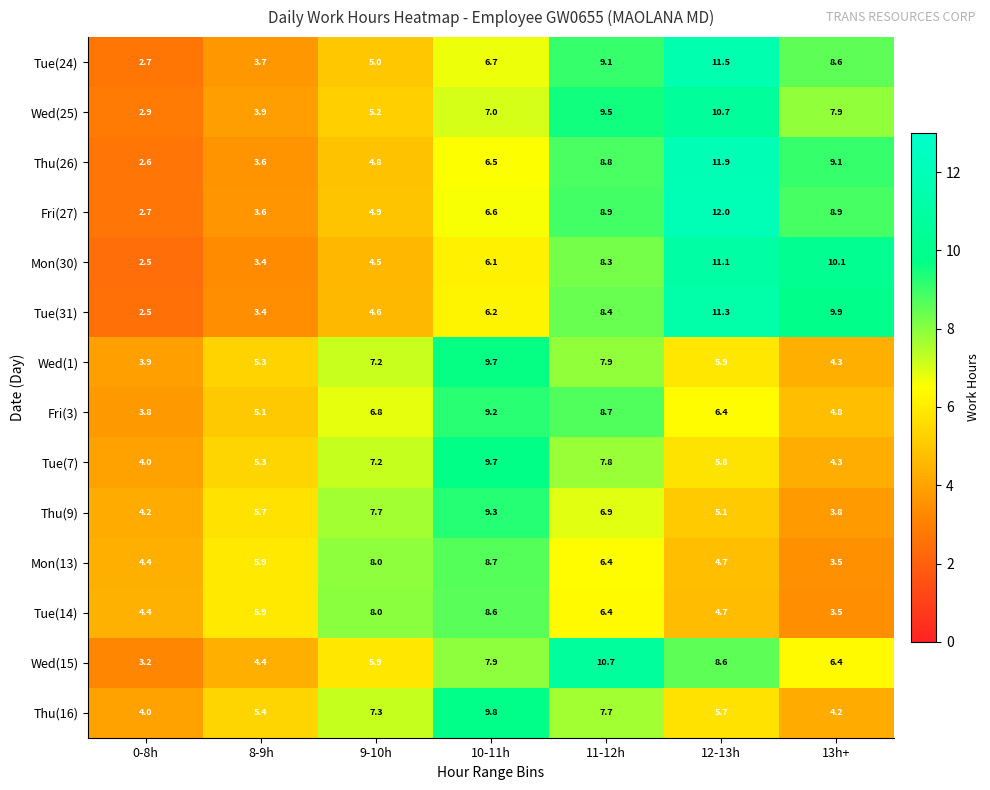

At how many categories does at least one series exceed 9?

4